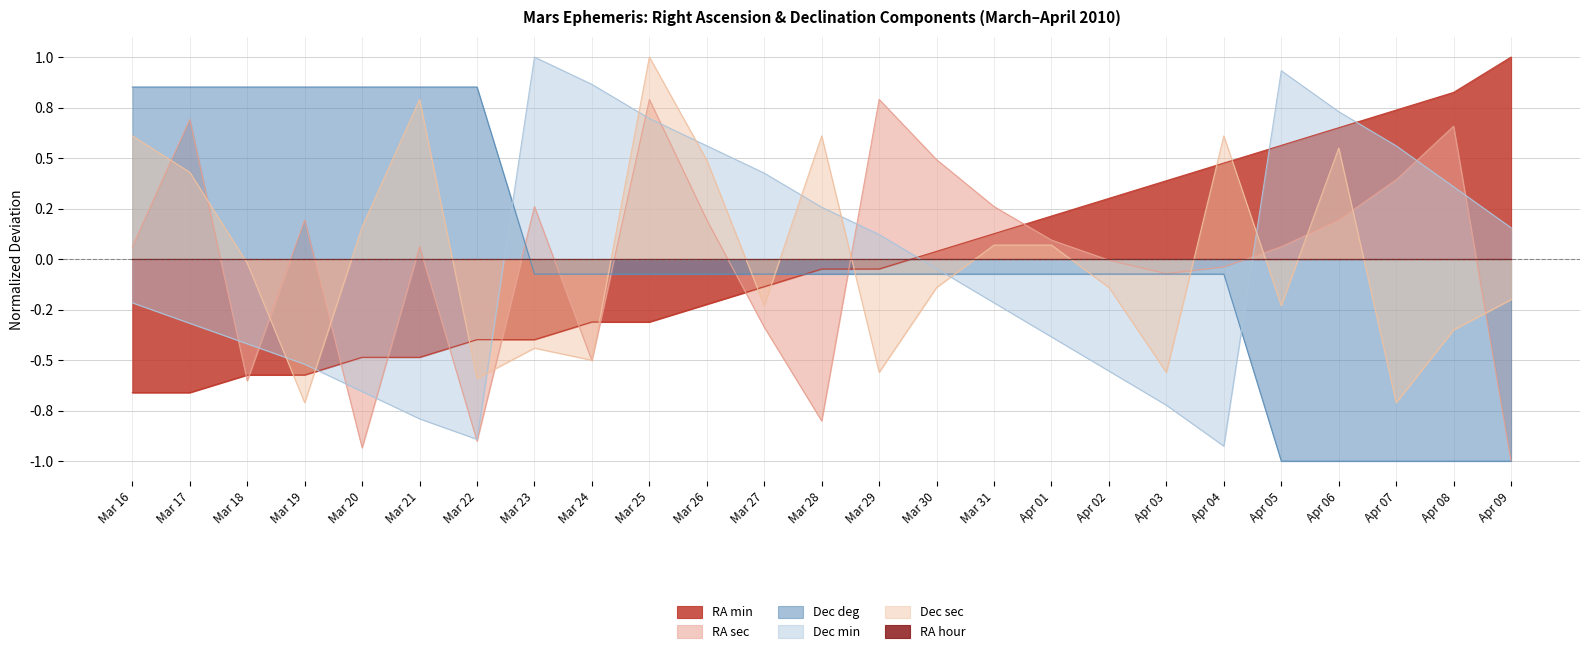

What is the highest value of the Dec min series?

1.0